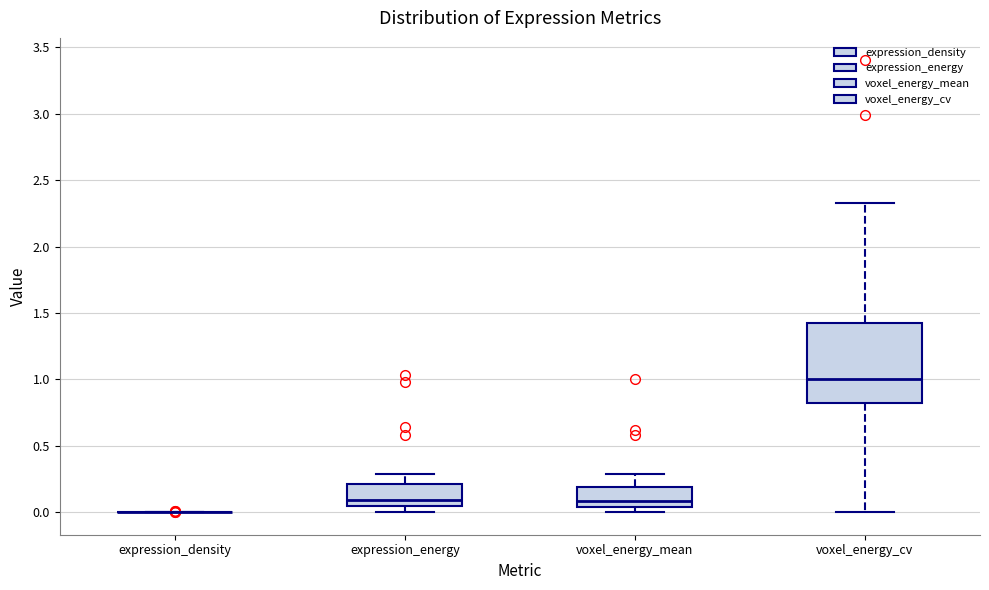

Which box is the tallest, from its lower edge to its upper edge?

voxel_energy_cv